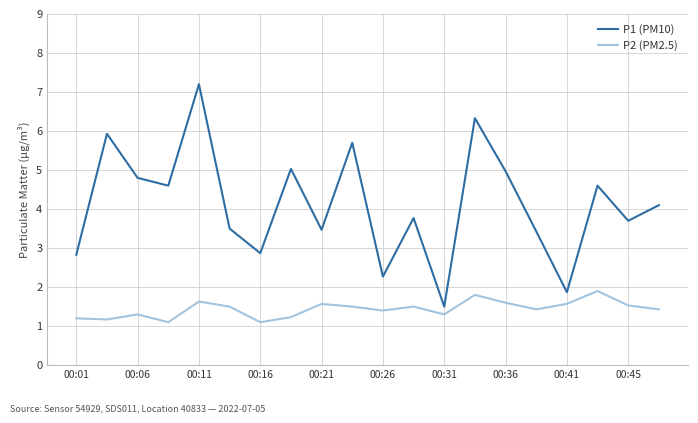

How many distinct data groups are displayed?

2